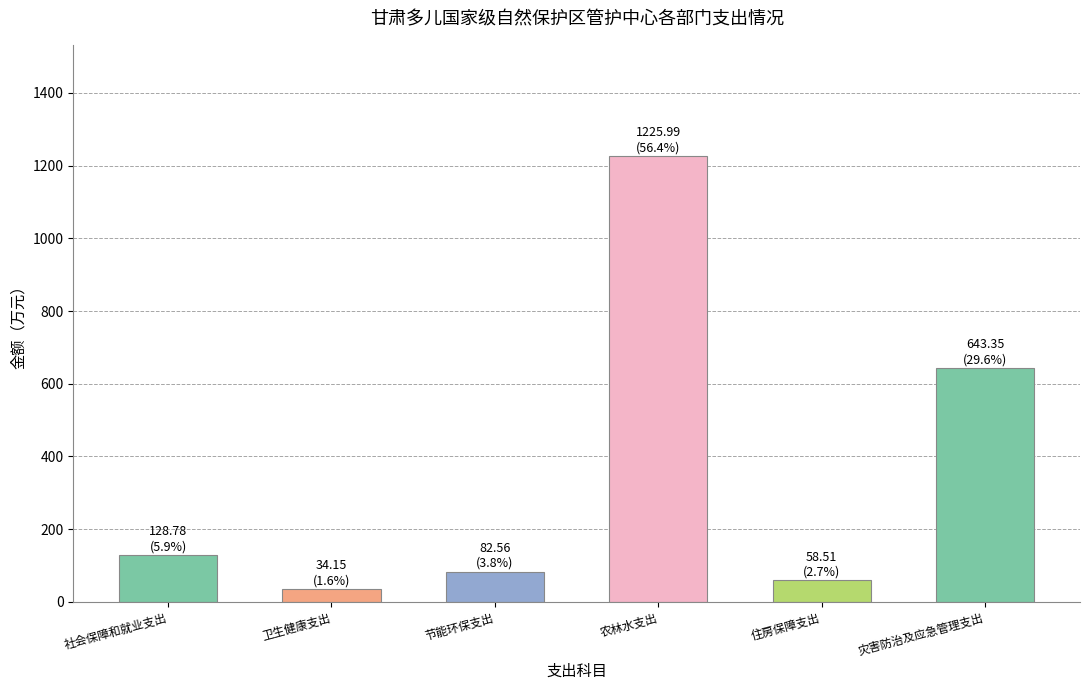

What is the greatest value displayed?

1226.0